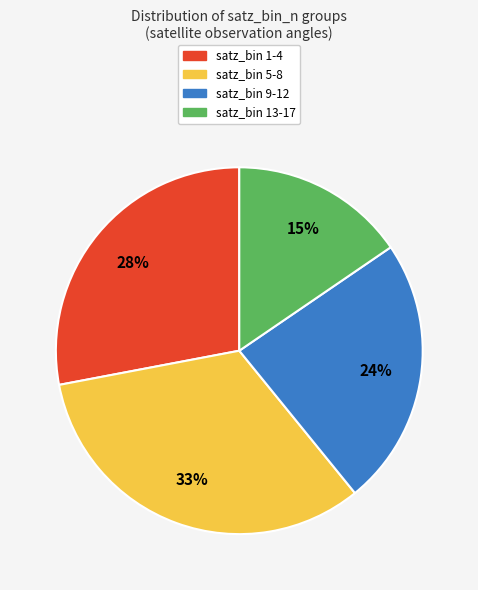

What percentage is the satz_bin 9-12 slice, to the nearest percent?

24%